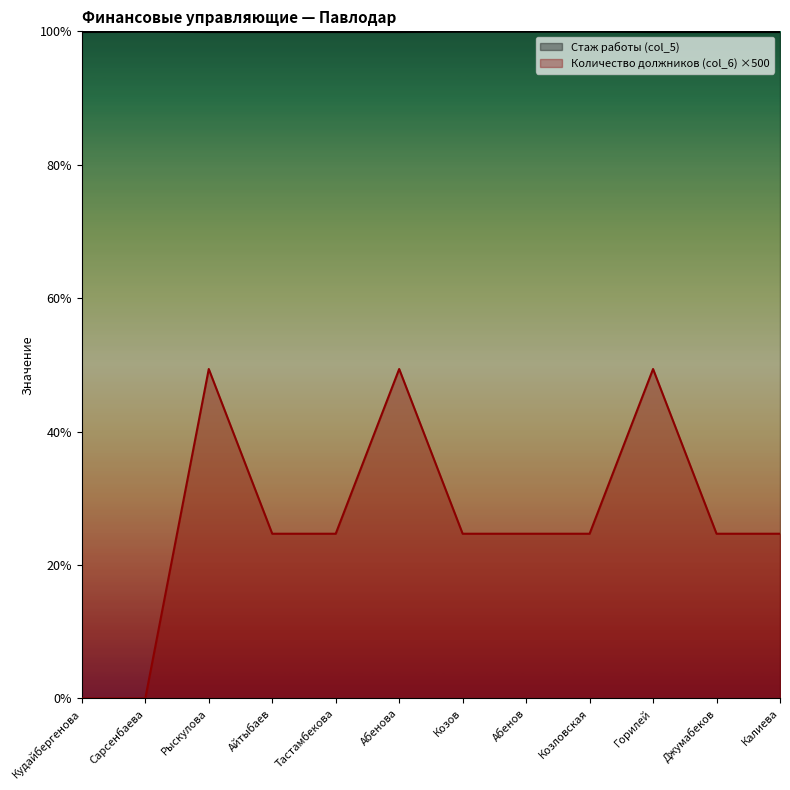

Reading left to right, transcribe all the data shown in this chart.

Количество должников (col_6): Кудайбергенова=0	Сарсенбаева=0	Рыскулова=1000	Айтыбаев=500	Тастамбекова=500	Абенова=1000	Козов=500	Абенов=500	Козловская=500	Горилей=1000	Джумабеков=500	Калиева=500
Стаж работы (col_5): Кудайбергенова=2023	Сарсенбаева=2024	Рыскулова=2023	Айтыбаев=2023	Тастамбекова=2023	Абенова=2023	Козов=2024	Абенов=2024	Козловская=2024	Горилей=2023	Джумабеков=2023	Калиева=2023